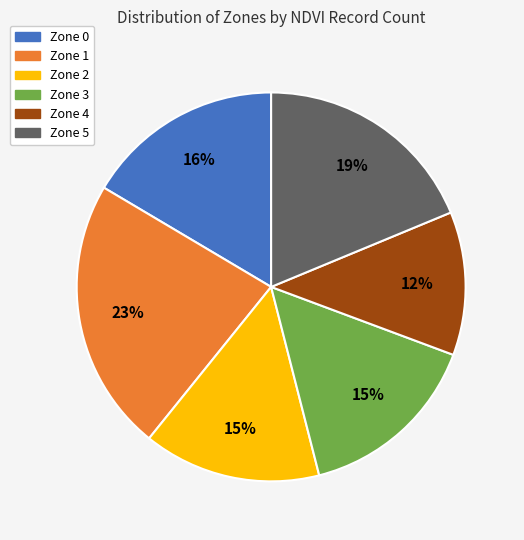

Does Zone 3 account for over 50% of the chart?

No